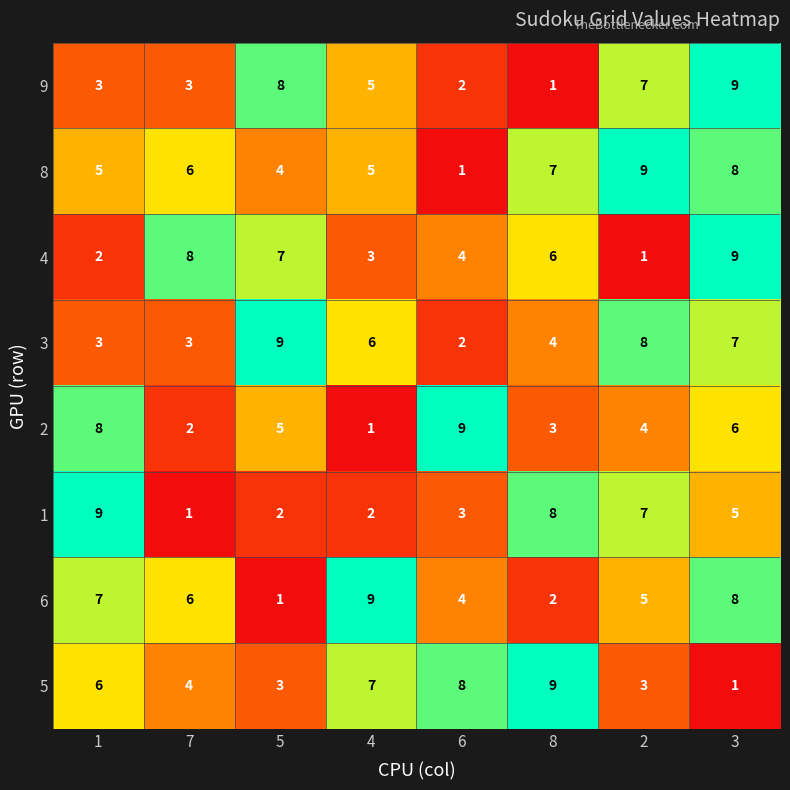

What is the greatest value displayed?

9